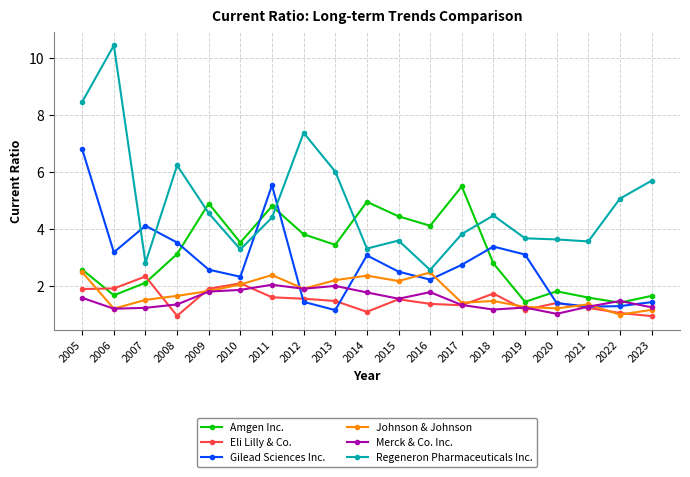

True or false: Merck & Co. Inc. has a value of 1.8 at 2014.

True